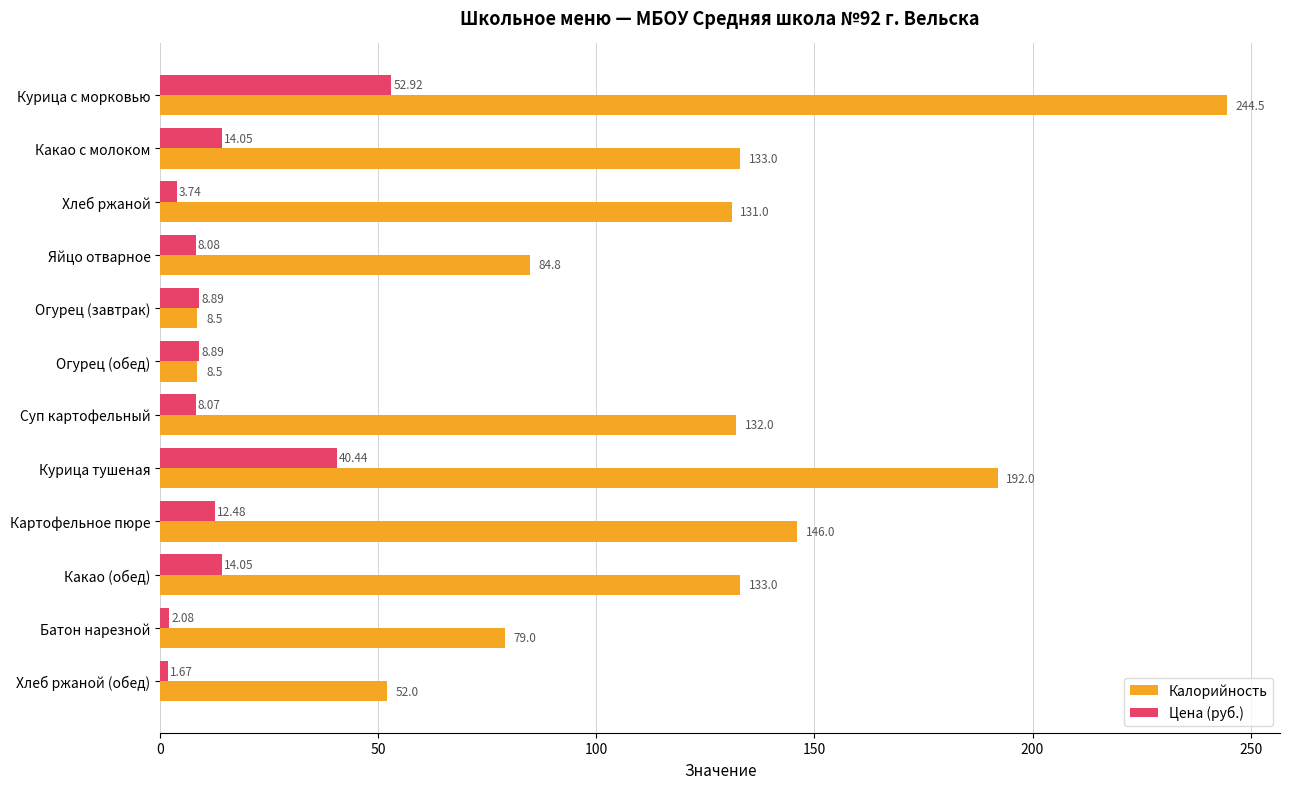

Rank the series by their maximum value, from lowest to highest.

Цена (руб.), Калорийность